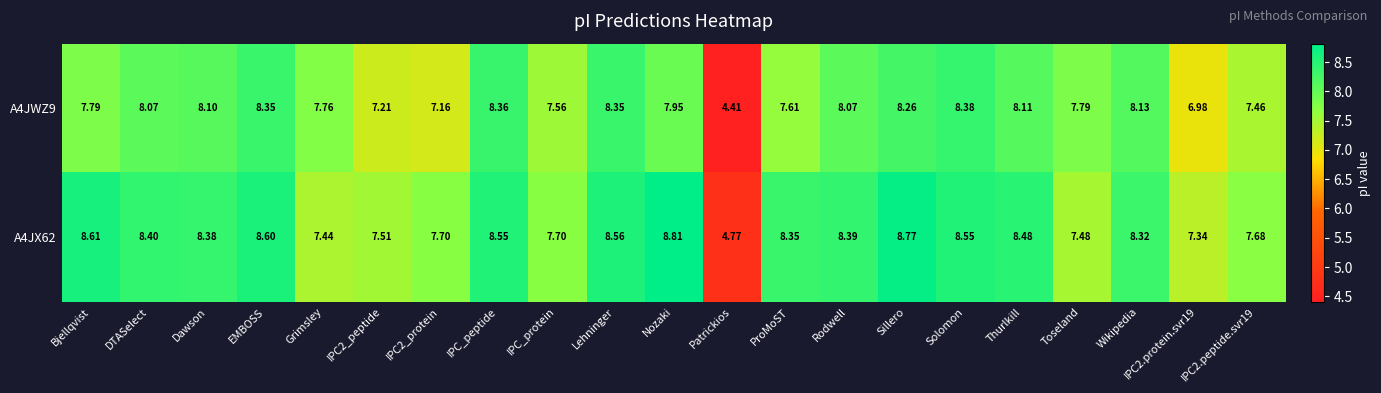

Rank the series by their average value, from highest to lowest.

A4JX62, A4JWZ9